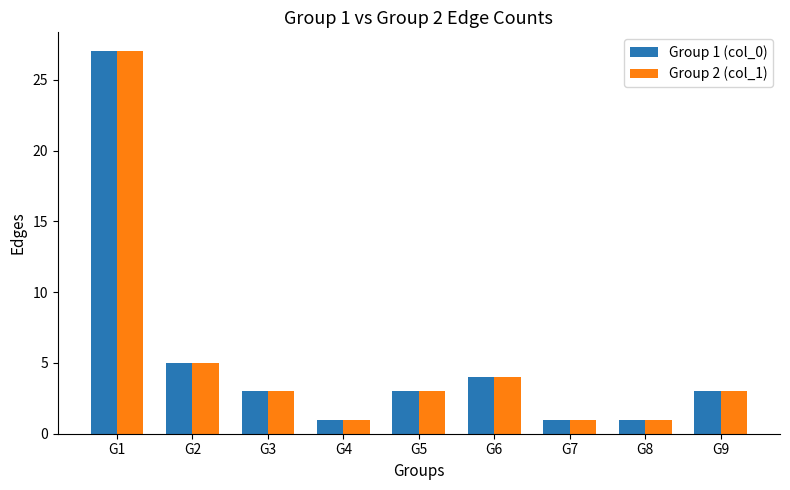

Which label corresponds to the largest value in the chart?

G1